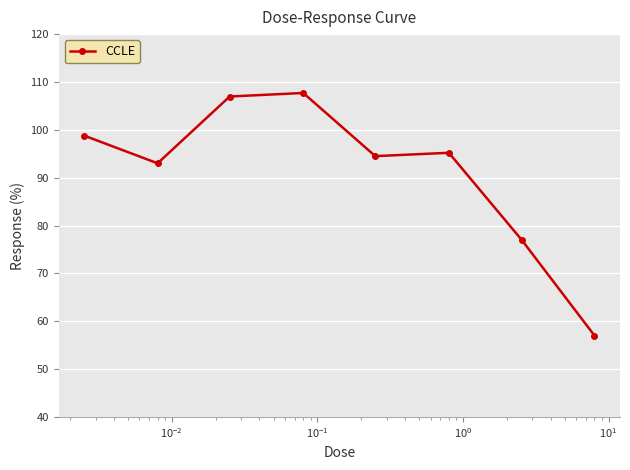

True or false: there are more than 2 points higher than both neighbors.

False